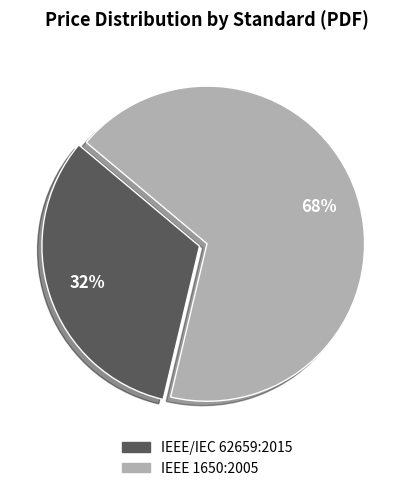

To the nearest percent, what is the combined percentage of IEEE 1650:2005 and IEEE/IEC 62659:2015?

100%